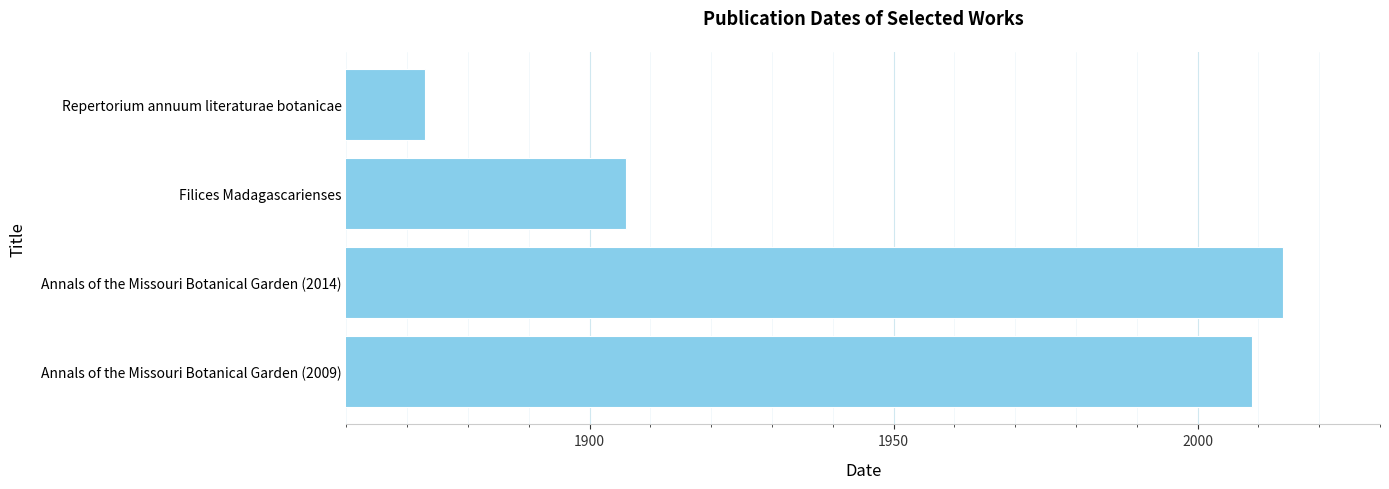

Are the bars horizontal?

Yes